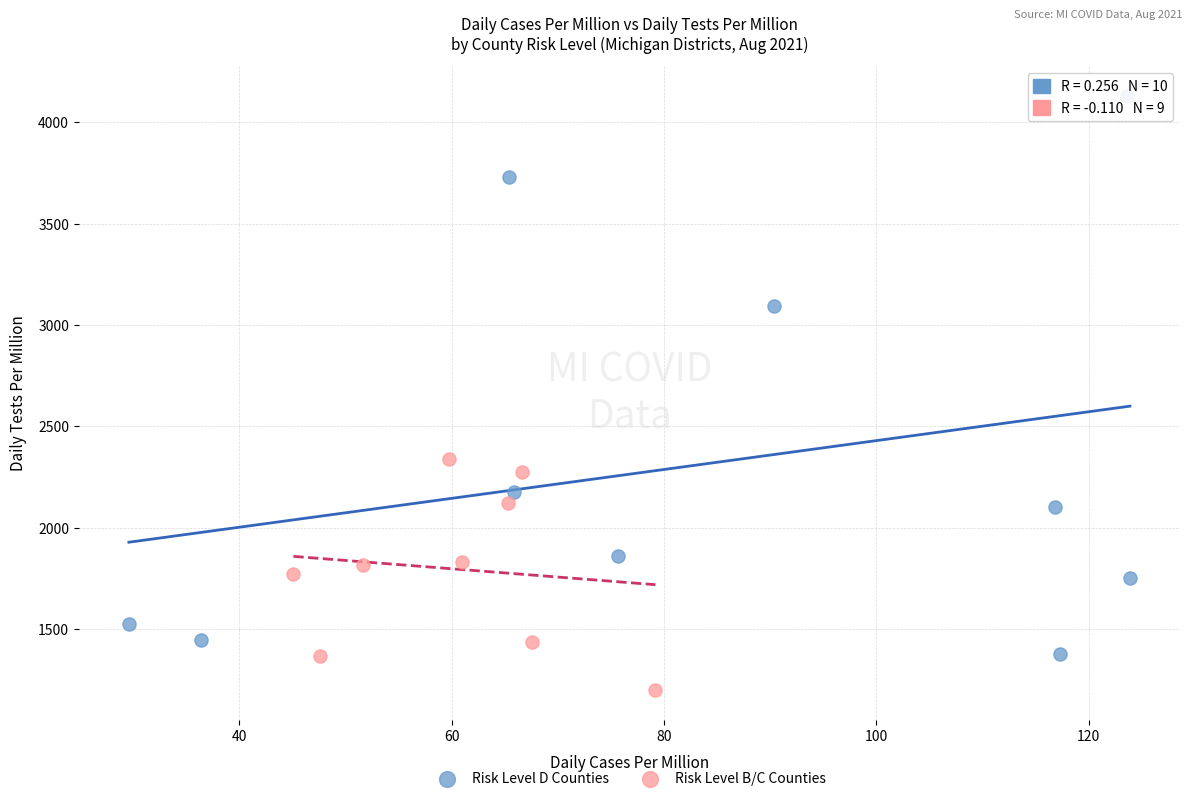

Which series contains the highest Y value?

Risk Level D Counties